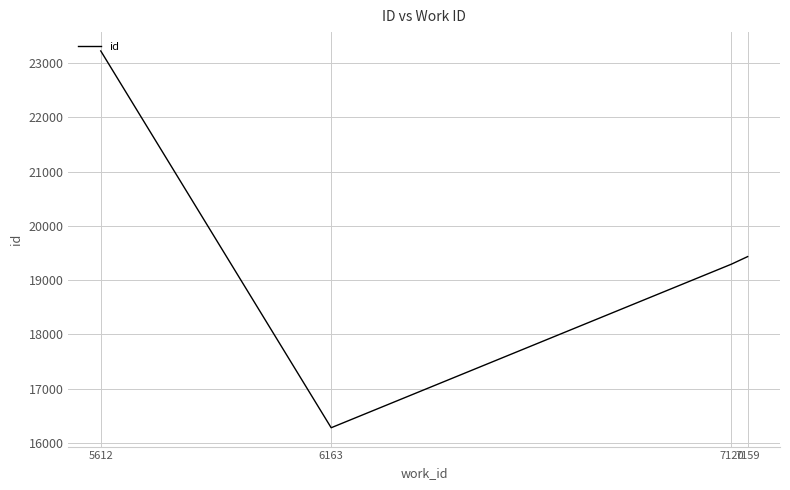

Rank the categories by value from lowest to highest.

6163, 7120, 7159, 5612